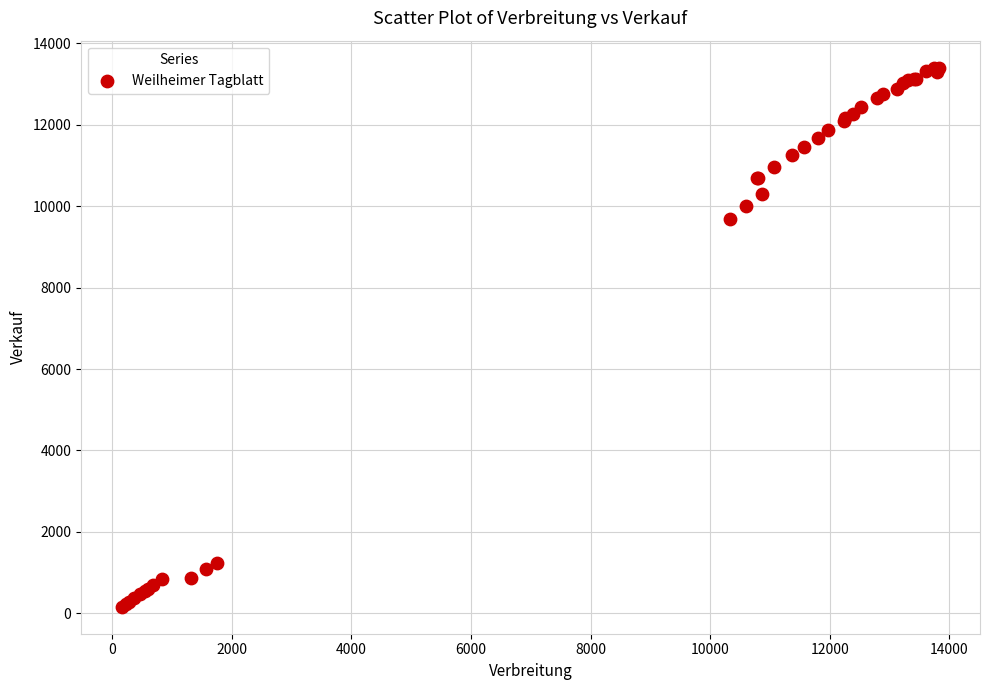

What Y value in the scatter plot is closest to 6782?

9684